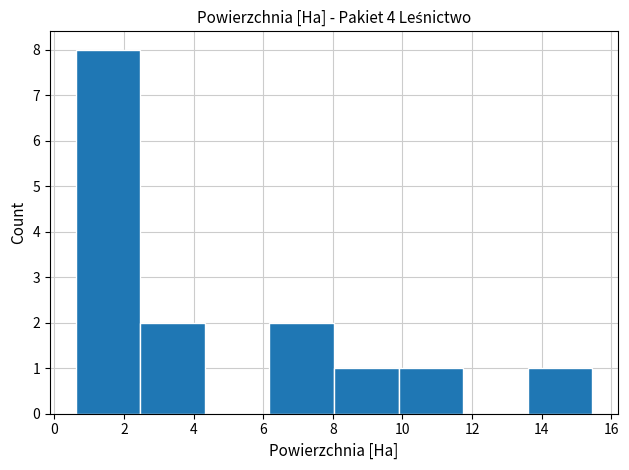

Over which range of the x-axis is the bar tallest?

0.6 to 2.4